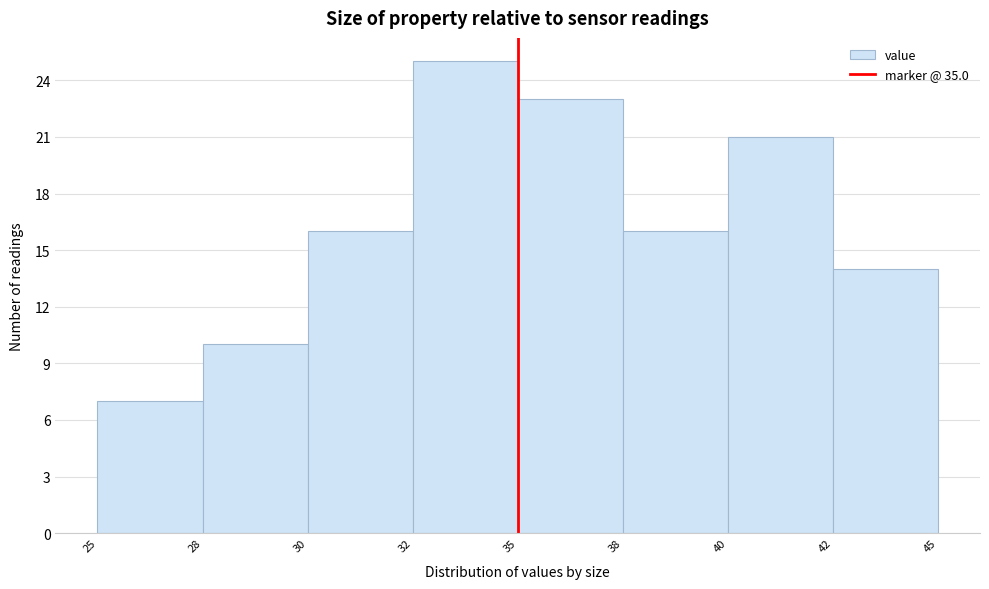

Reading left to right, extract all data points from this chart.

25=7	28=10	30=16	32=25	35=23	38=16	40=21	42=14